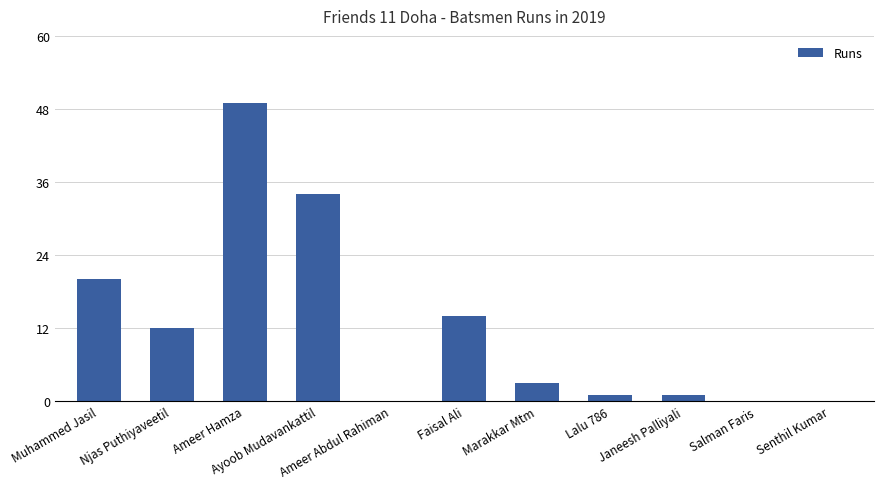

What is the greatest value displayed?

49